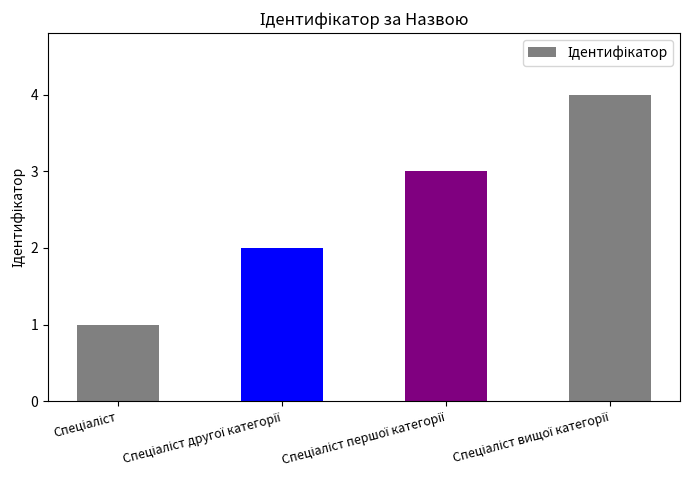

What is the greatest value displayed?

4